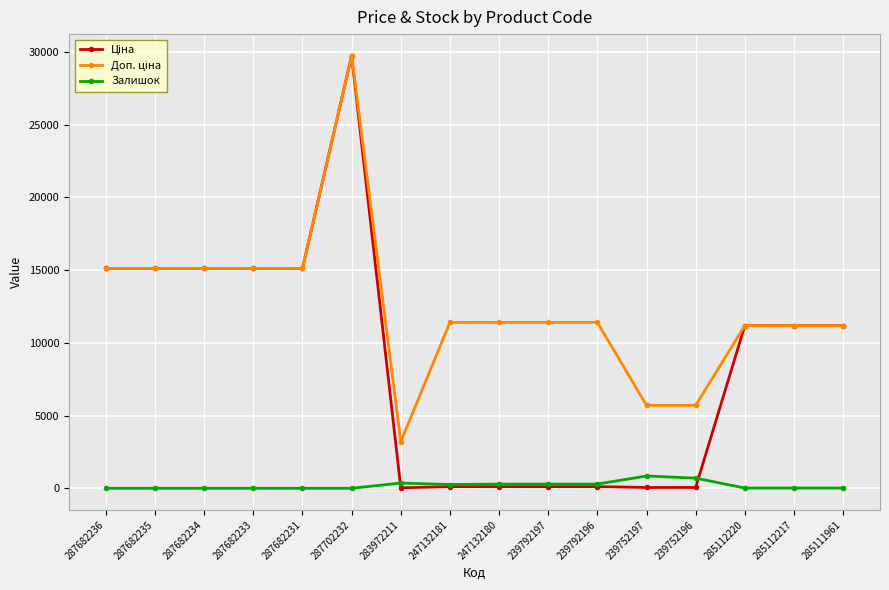

The value of Залишок at 287682236 is 0.0. True or false?

True